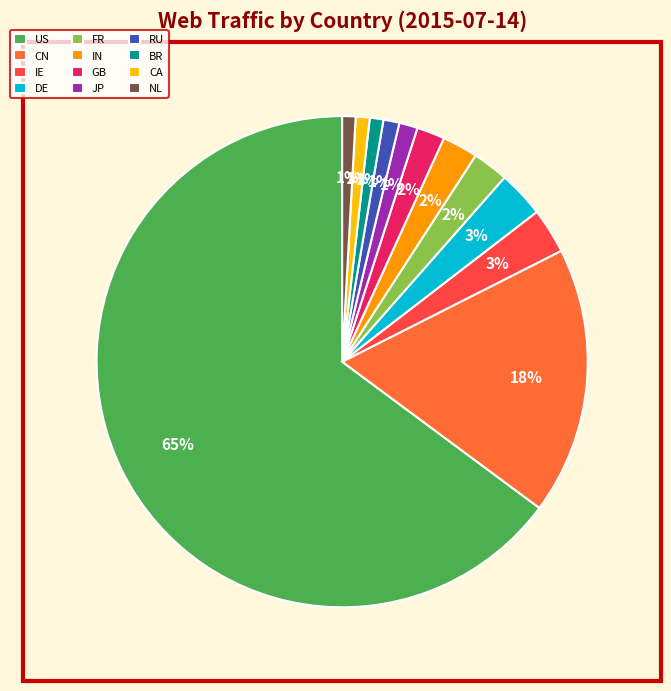

Count the number of slices in the pie.

12